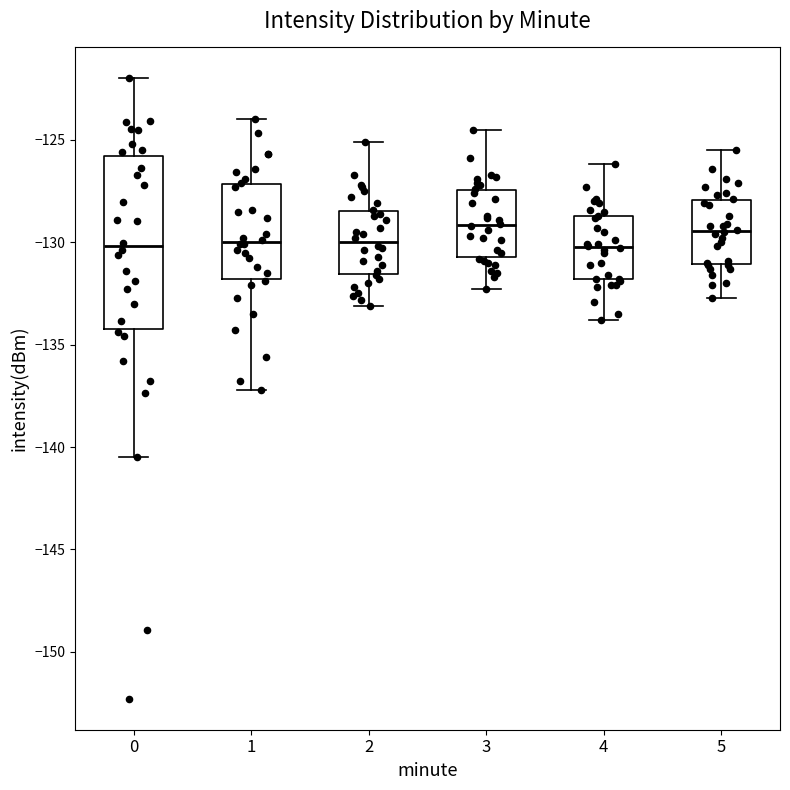

Reading left to right, transcribe this box plot: for each box, give where its median line is, the range the box spans, and where its two whiskers end, as read against the y-axis. The values are not printed on the chart, so give them approximately, as read against the axis.

0: median -130.0, box -134.5 to -126.0, whiskers -140.5 to -122.0
1: median -130.0, box -132.0 to -127.0, whiskers -137.0 to -124.0
2: median -130.0, box -131.5 to -128.5, whiskers -133.0 to -125.0
3: median -129.0, box -130.5 to -127.5, whiskers -132.5 to -124.5
4: median -130.0, box -132.0 to -128.5, whiskers -134.0 to -126.0
5: median -129.5, box -131.0 to -128.0, whiskers -132.5 to -125.5